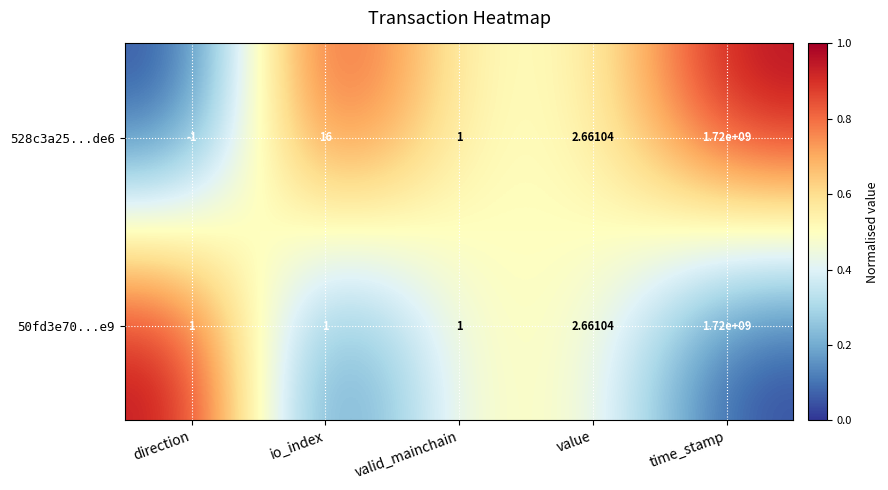

At which label does 528c3a25...de6 first exceed 2?

io_index